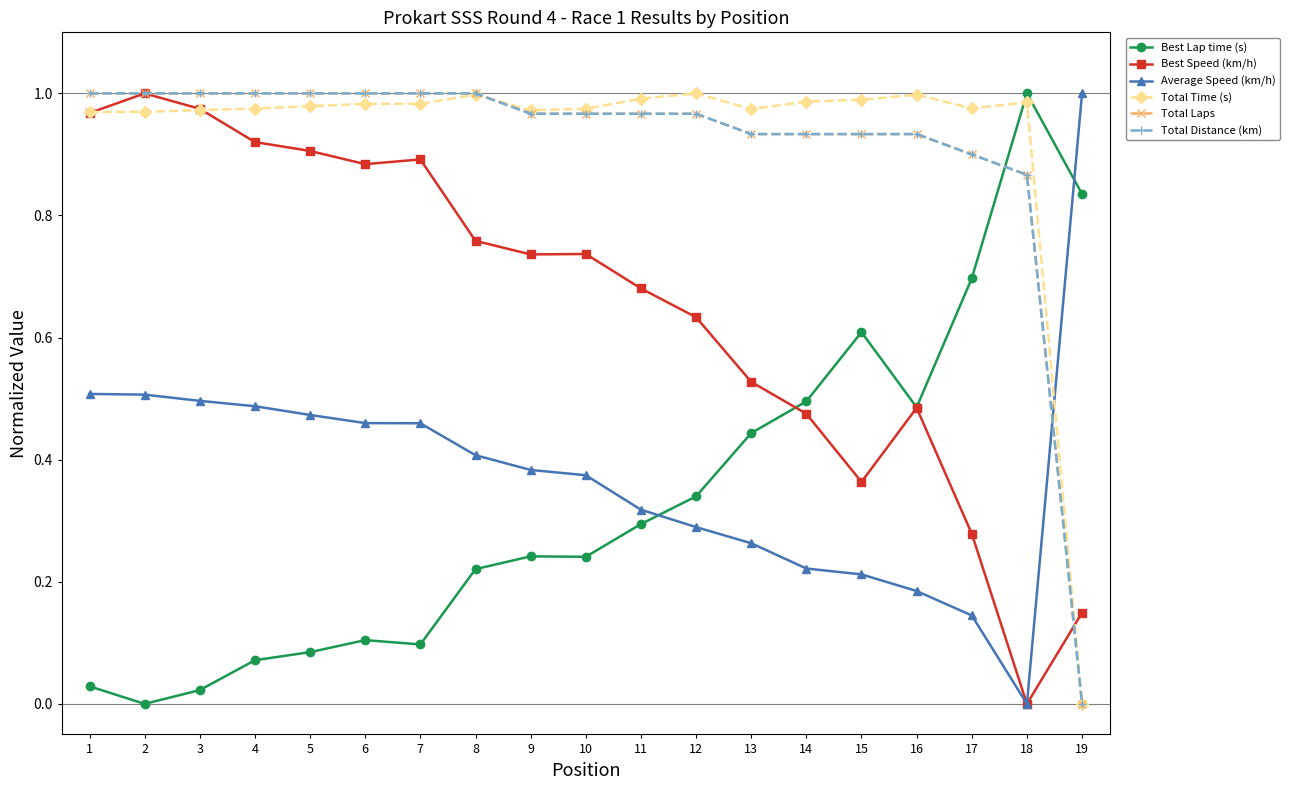

Is this an area chart (filled region under the line)?

No